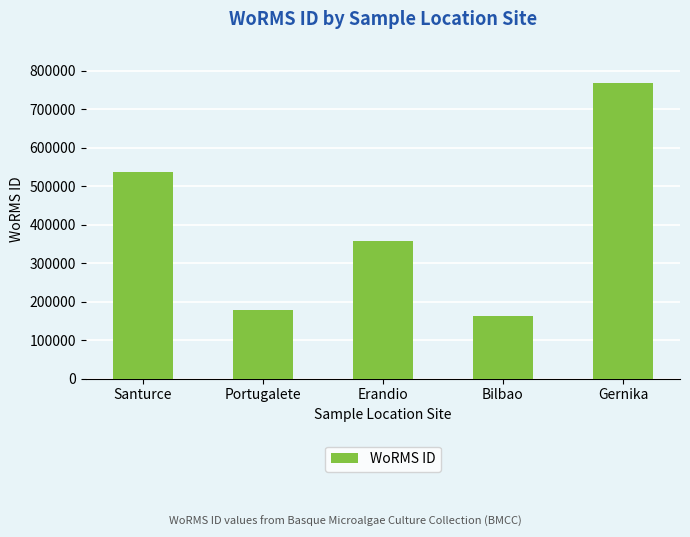

At which category does the chart reach its peak across all series?

Gernika